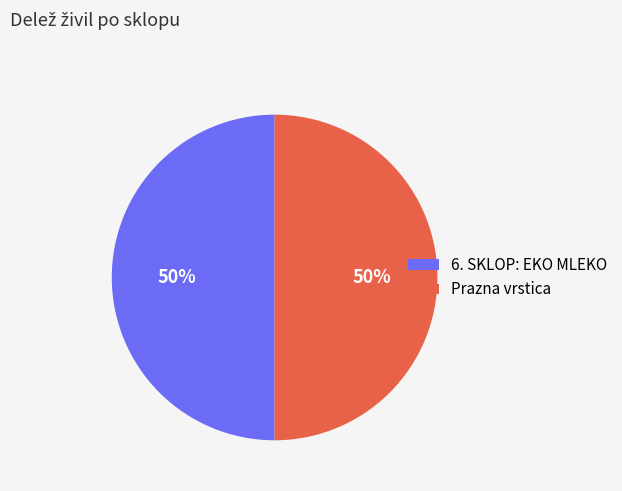

How many slices are in this pie chart?

2